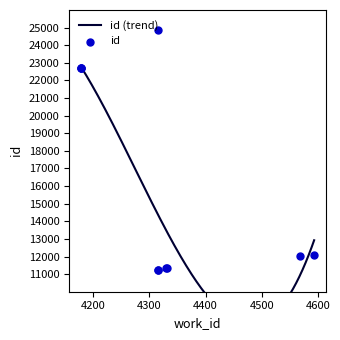

What is the ratio of the value at 4568 to the value at 4178?

0.5